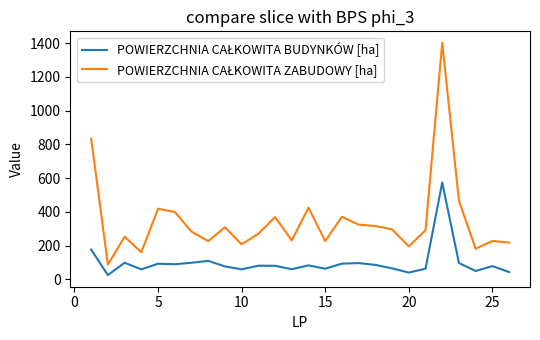

What is the value of the POWIERZCHNIA CAŁKOWITA ZABUDOWY [ha] point at the 22nd from the left?

1401.6